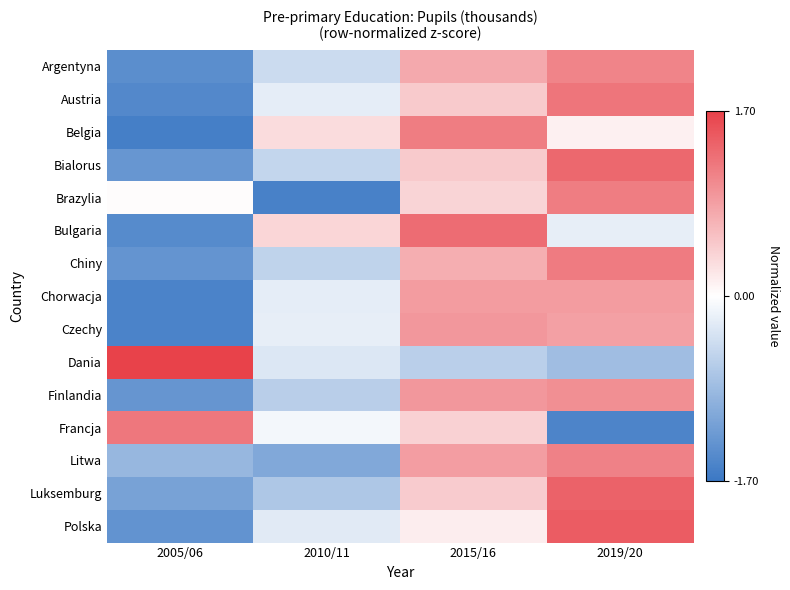

What is the spread (max minus min) of values at 2019/20?

3.0